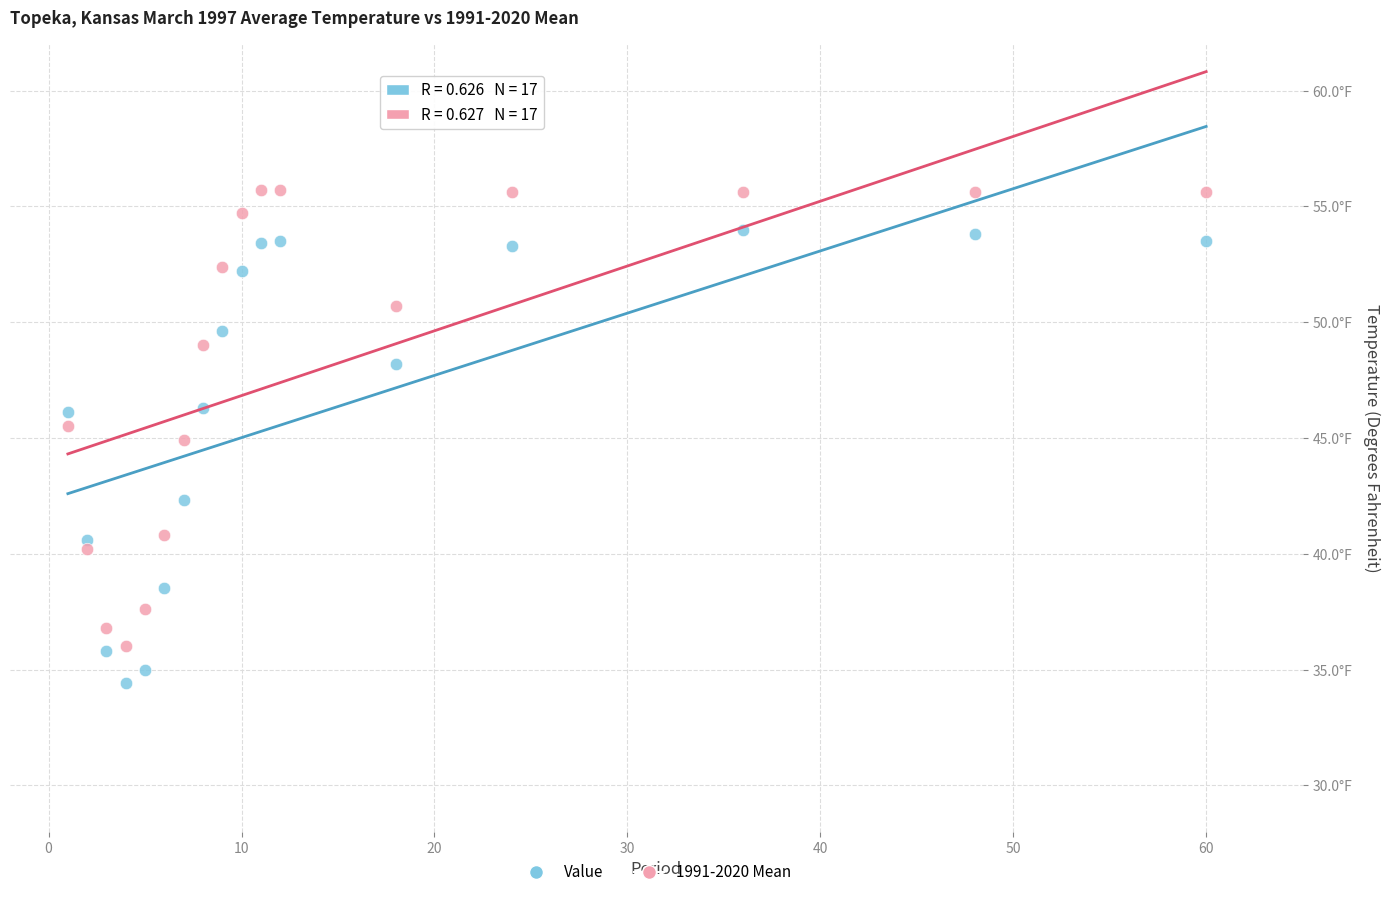

Which series contains the highest Y value?

1991-2020 Mean